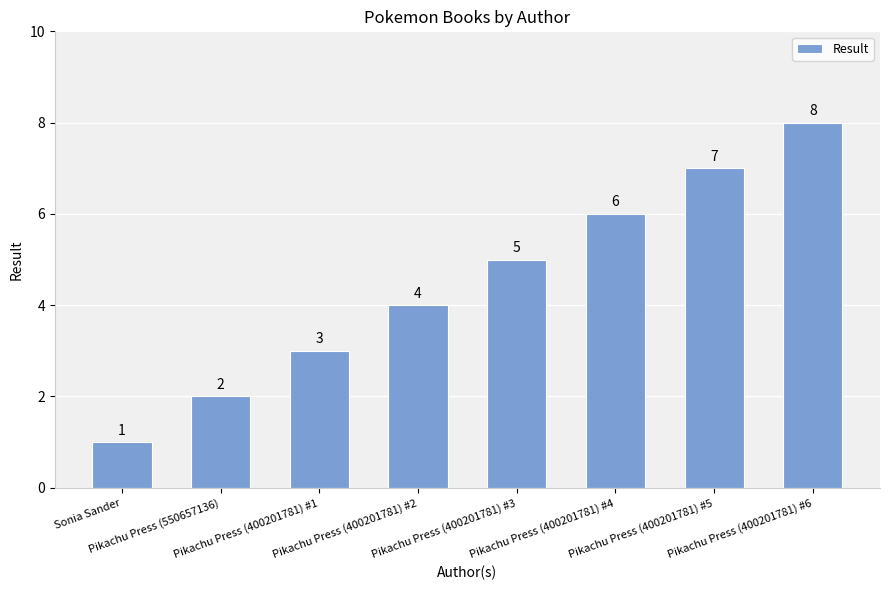

Rank the categories by value from highest to lowest.

Pikachu Press (400201781) #6, Pikachu Press (400201781) #5, Pikachu Press (400201781) #4, Pikachu Press (400201781) #3, Pikachu Press (400201781) #2, Pikachu Press (400201781) #1, Pikachu Press (550657136), Sonia Sander